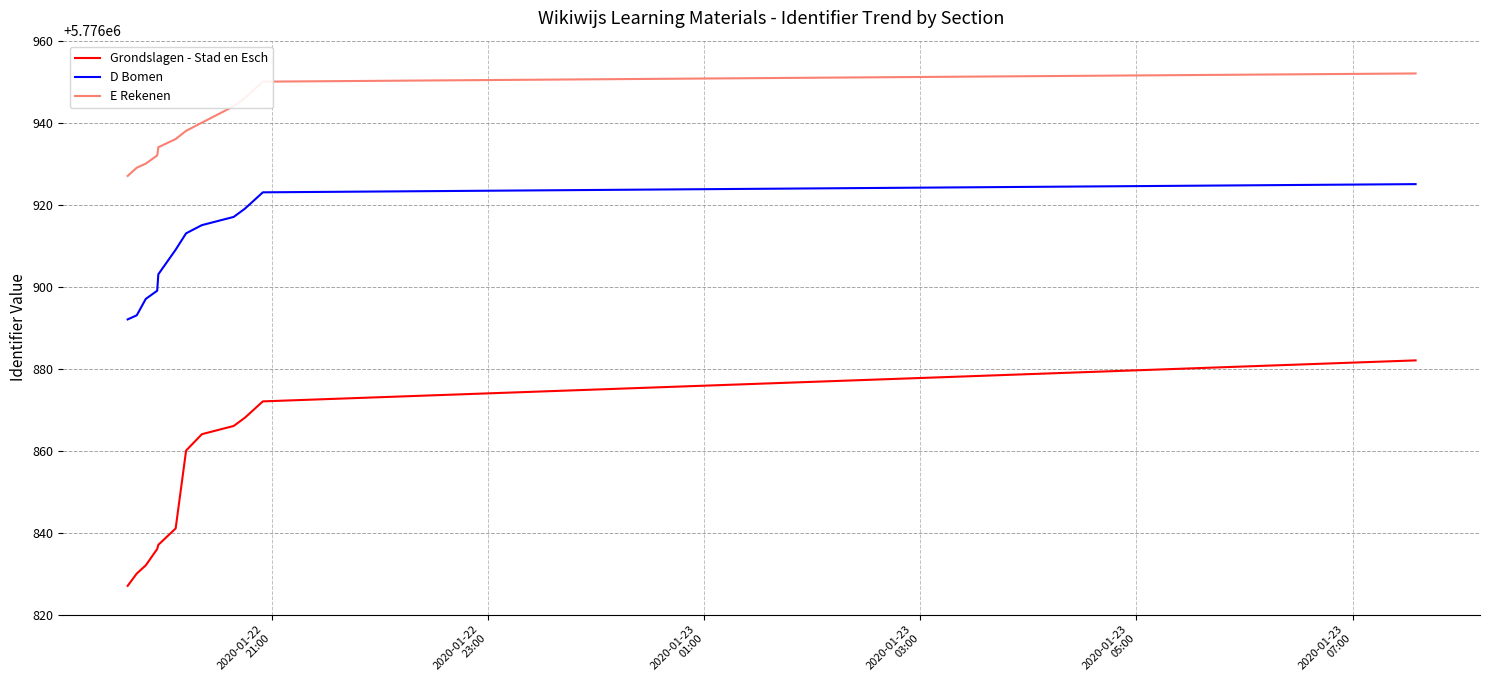

True or false: D Bomen and Grondslagen - Stad en Esch cross at least once.

False